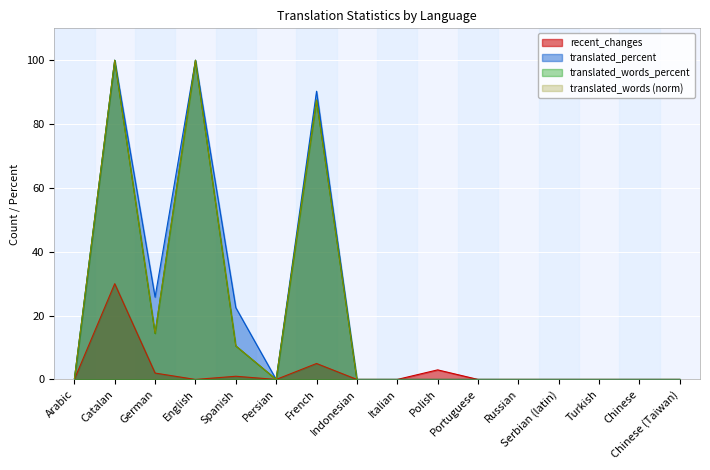

Between Serbian (latin) and Chinese (Taiwan), which is larger?

Serbian (latin)